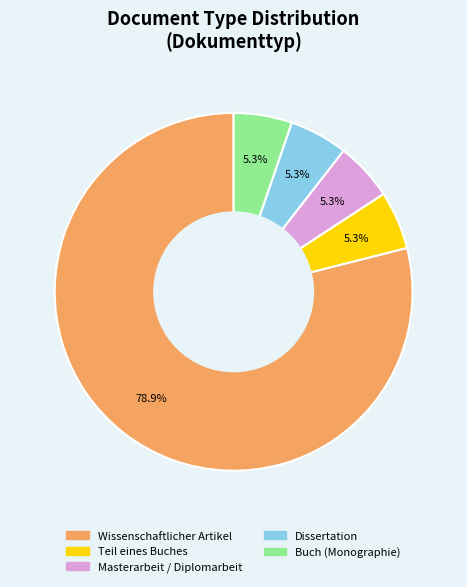

Is there a majority slice in this chart?

Yes